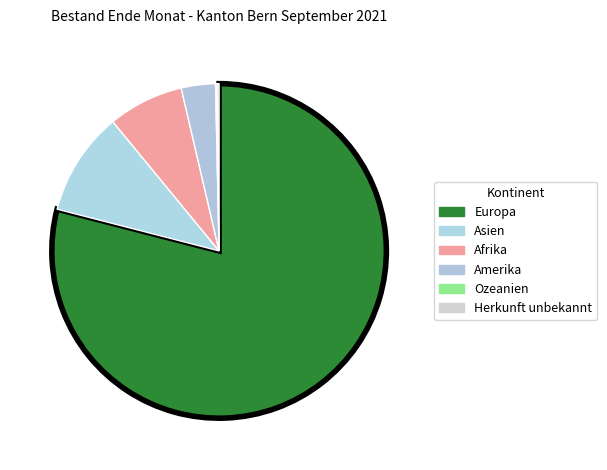

Do Amerika and Europa together represent more than half of the pie?

Yes